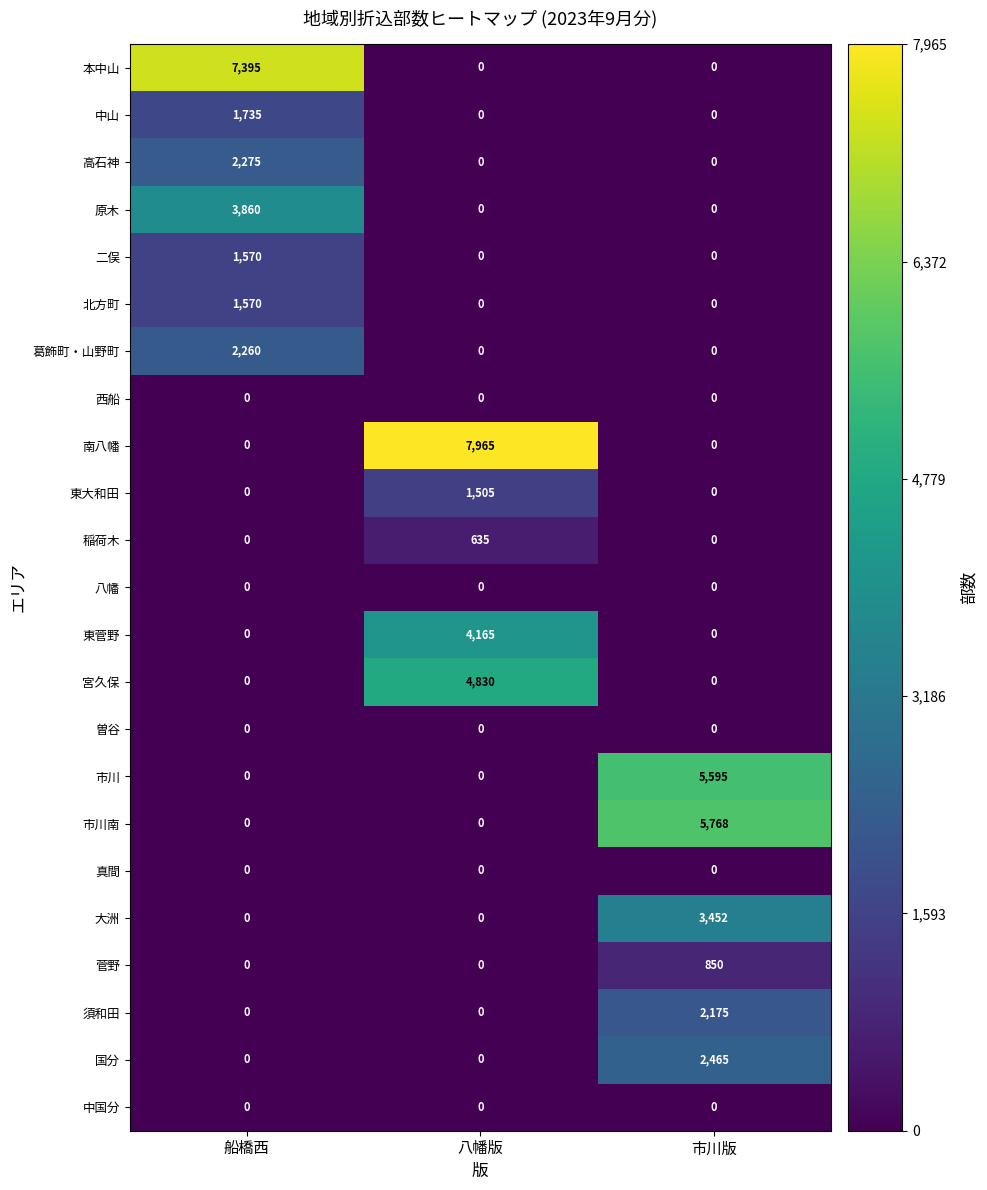

Read the 南八幡 value at 八幡版.

7965